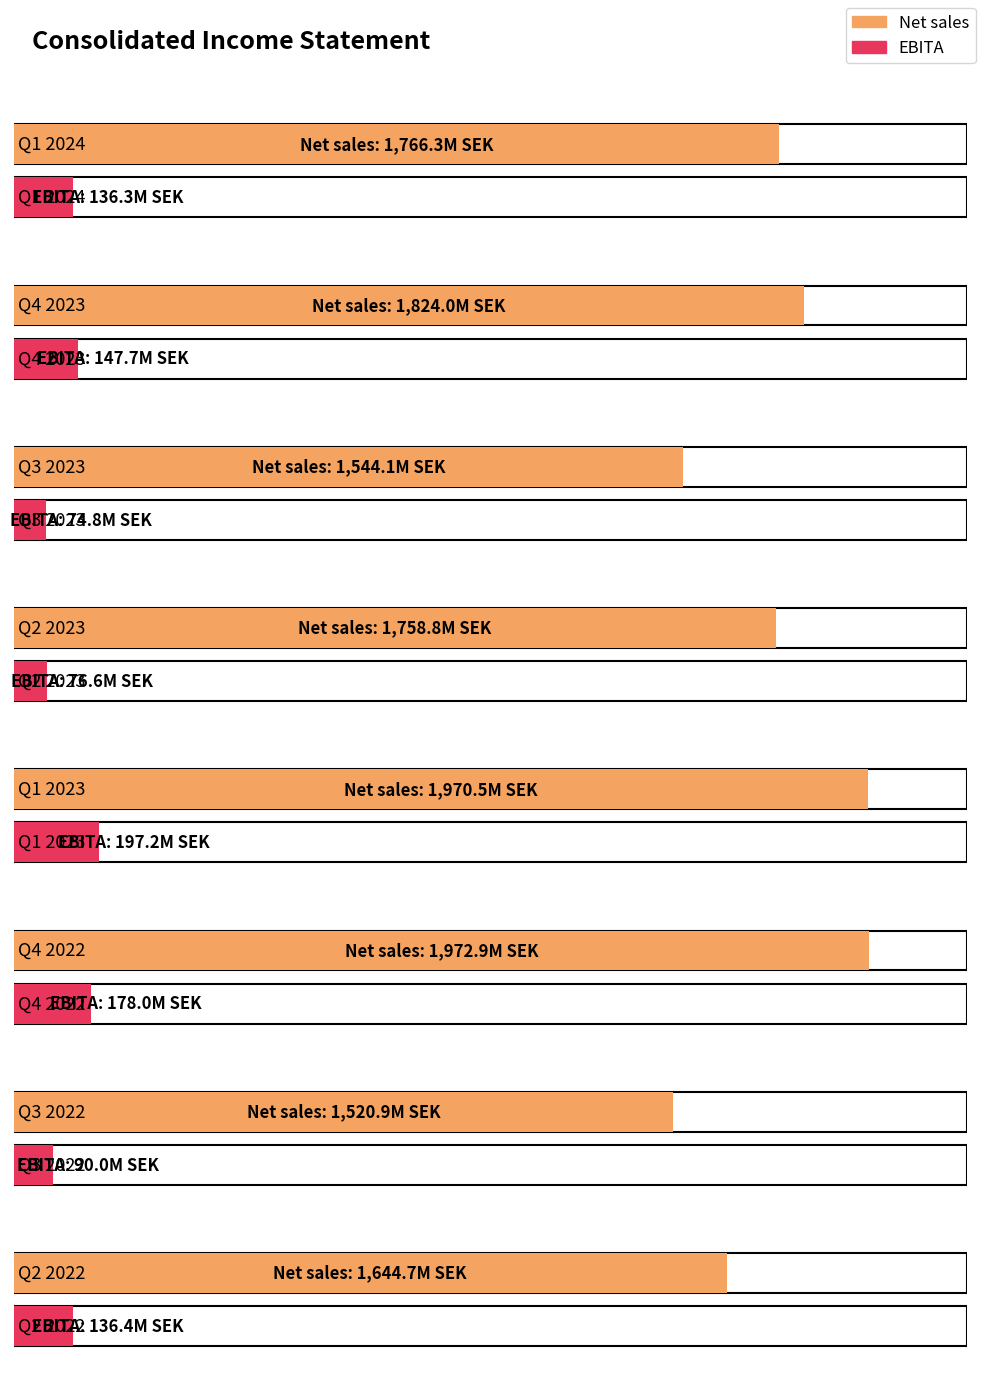

Reading left to right, list all the values displayed in this chart.

Net sales: 1766.3	1824.0	1544.1	1758.8	1970.5	1972.9	1520.9	1644.7
EBITA: 136.3	147.7	74.8	76.6	197.2	178.0	90.0	136.4